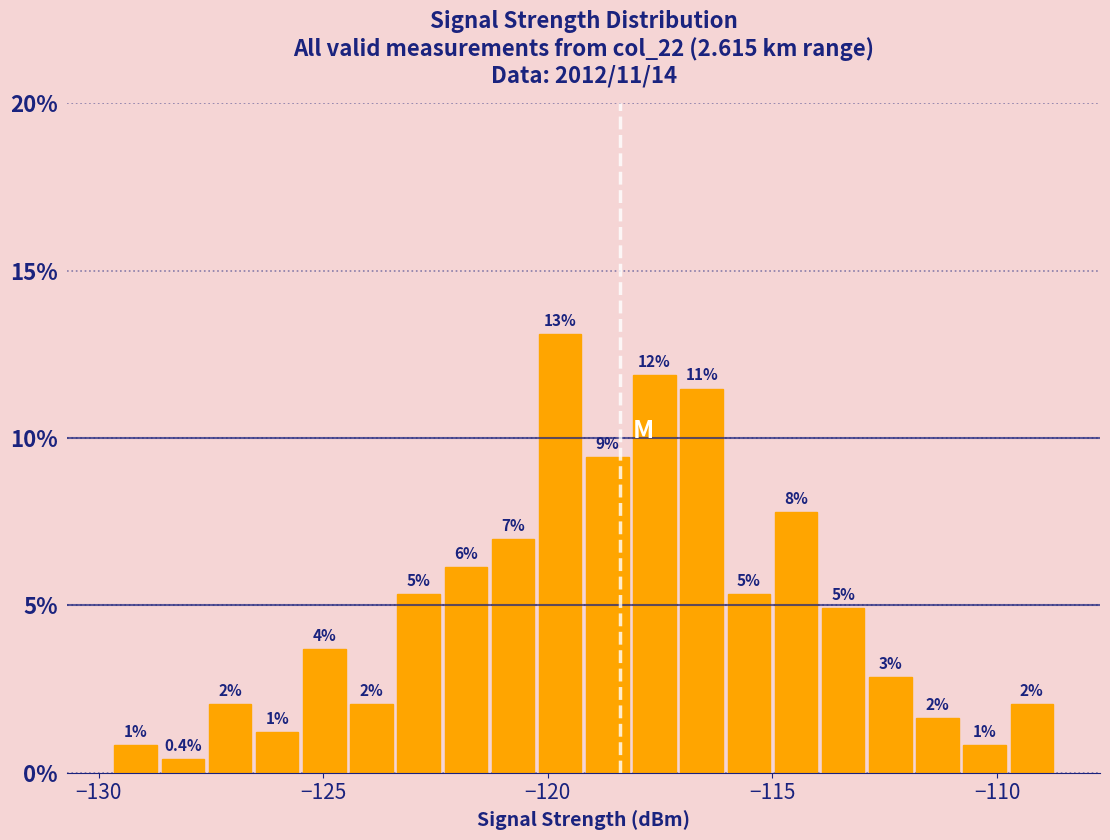

Around what value on the x-axis is the tallest bar? Give the approximate position of its centre, as read against the axis.

-119.5